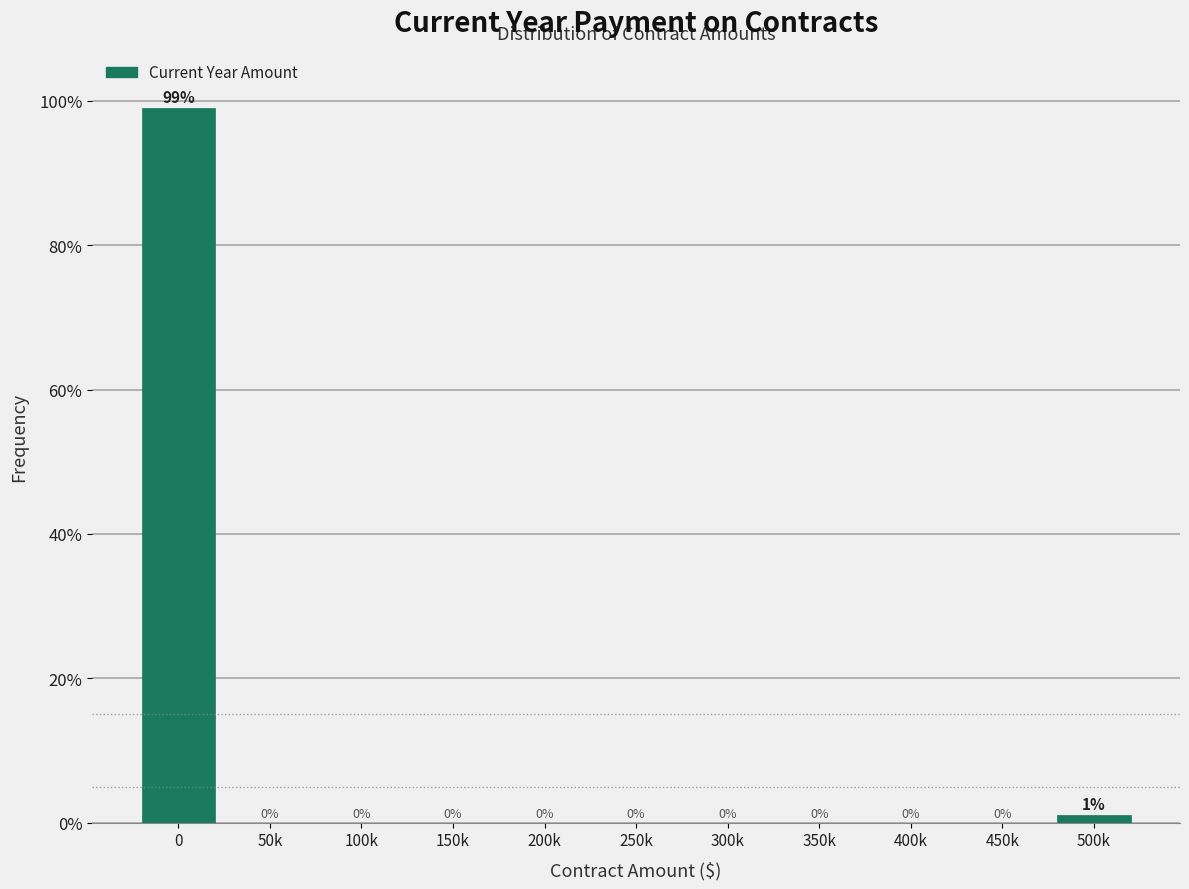

Reading left to right, list all the values displayed in this chart.

0=99	50k=0	100k=0	150k=0	200k=0	250k=0	300k=0	350k=0	400k=0	450k=0	500k=1